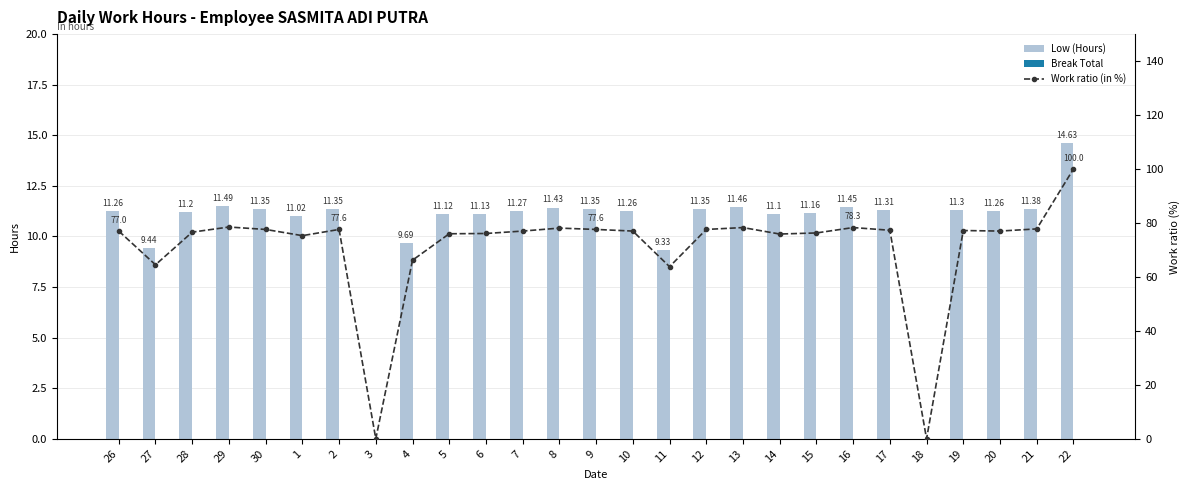

Is the value of Work ratio (in %) at 29 greater than the value of Low (Hours) at 27?

Yes